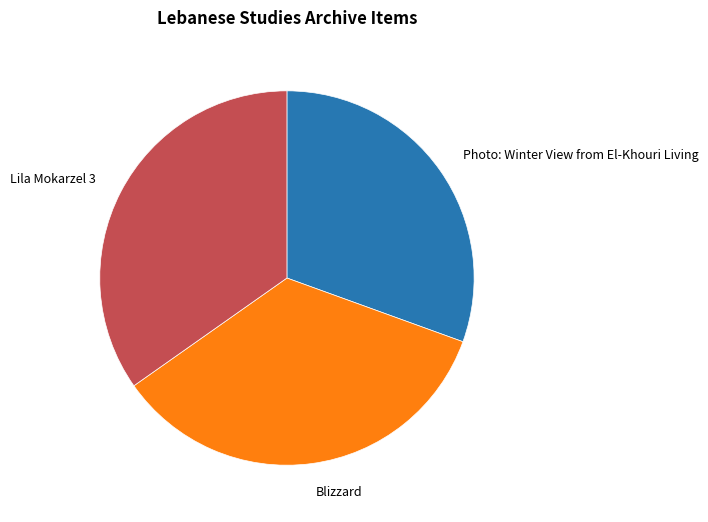

Which category has the smallest portion of the pie?

Photo: Winter View from El-Khouri Living